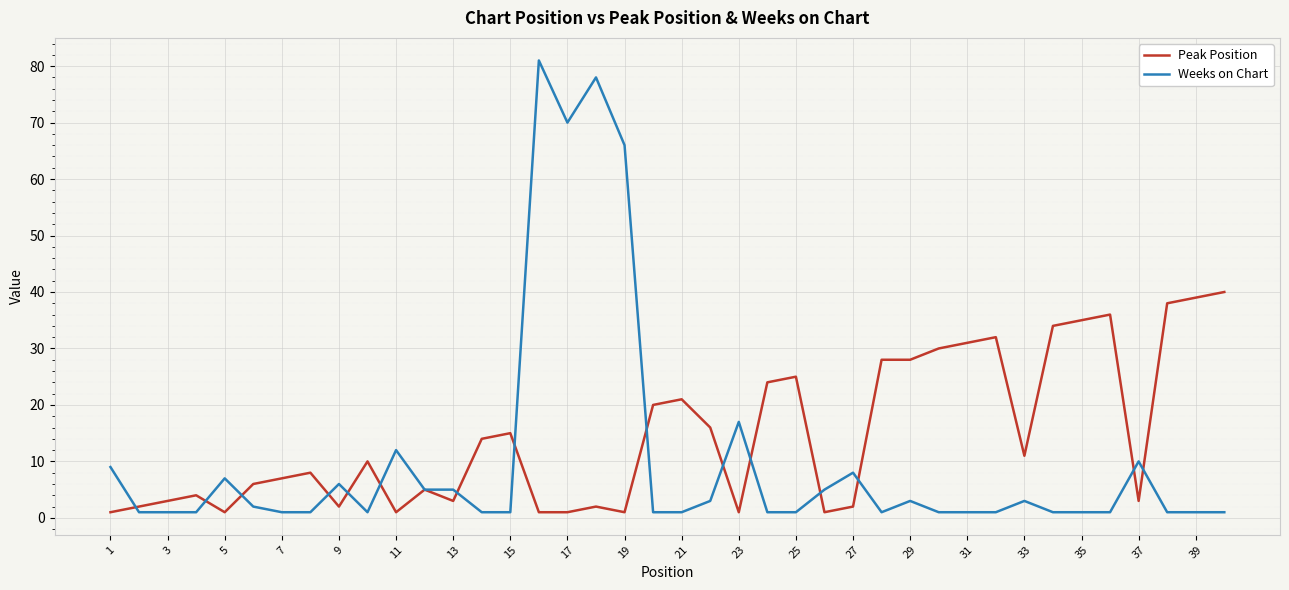

Which series has the largest total across all categories?

Peak Position